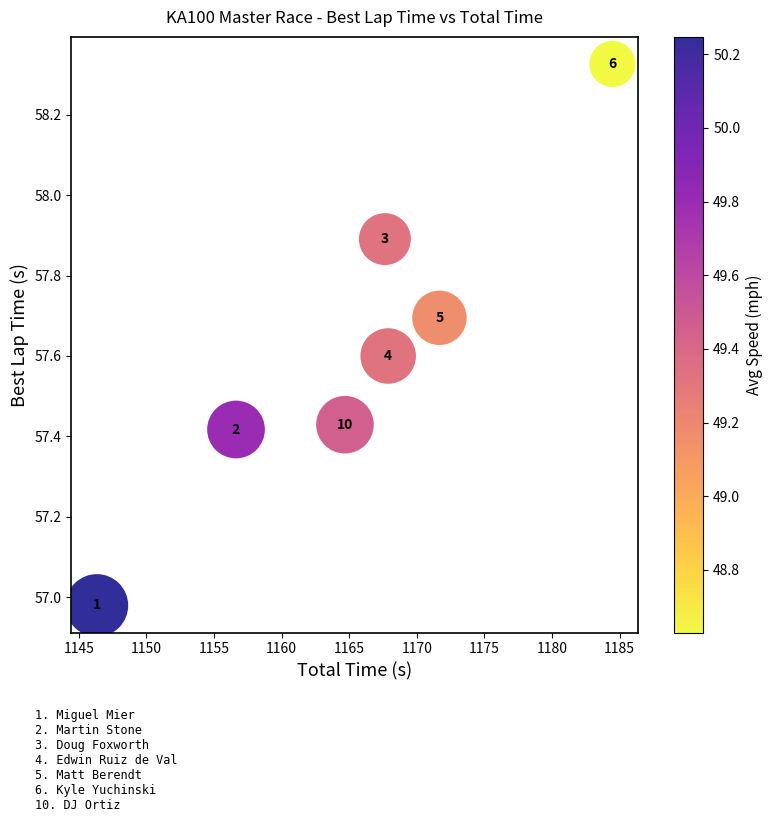

What is the average X value?

1165.6